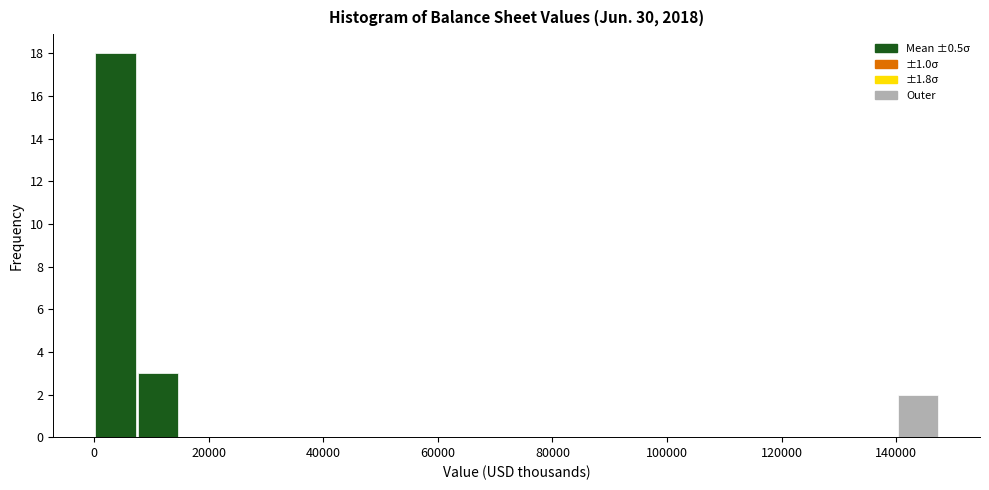

Around what value on the x-axis is the tallest bar? Give the approximate position of its centre, as read against the axis.

4000